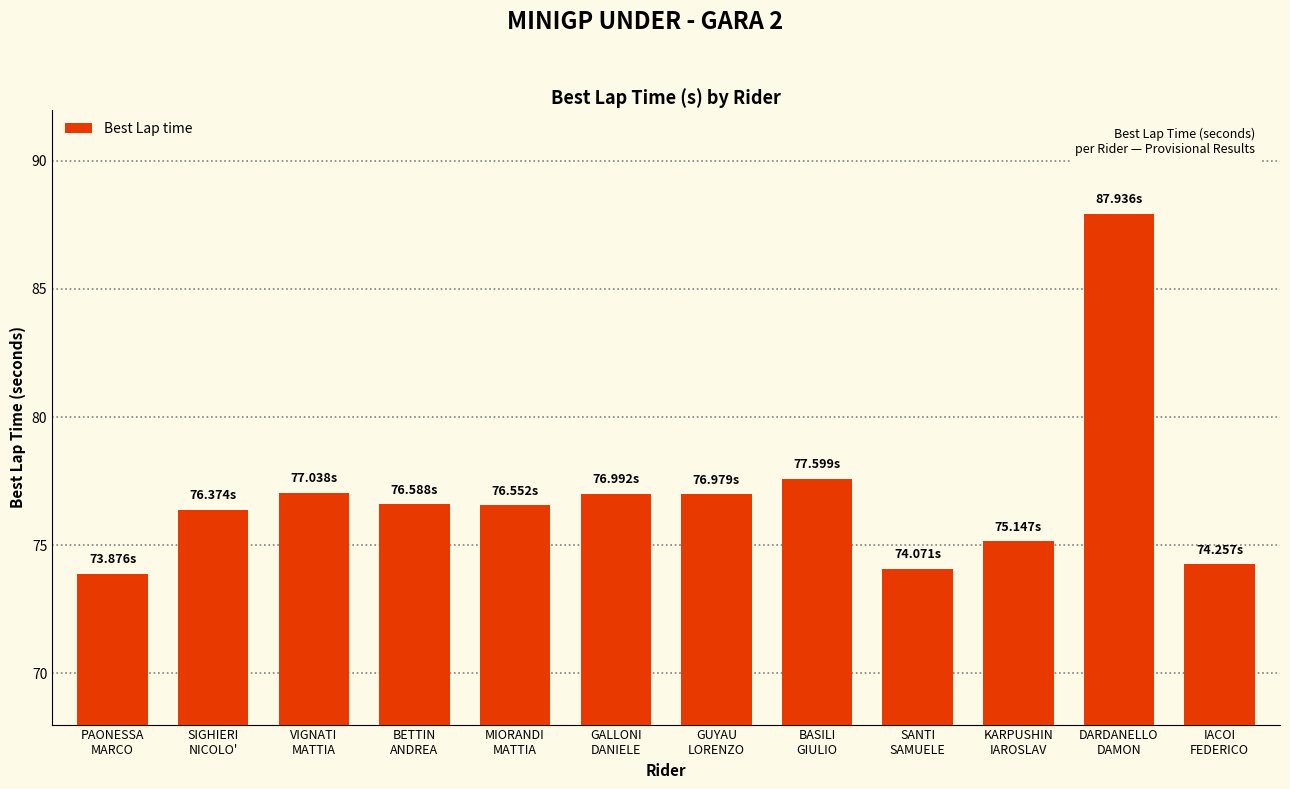

What is the change in value from PAONESSA
MARCO to DARDANELLO
DAMON?

+14.1